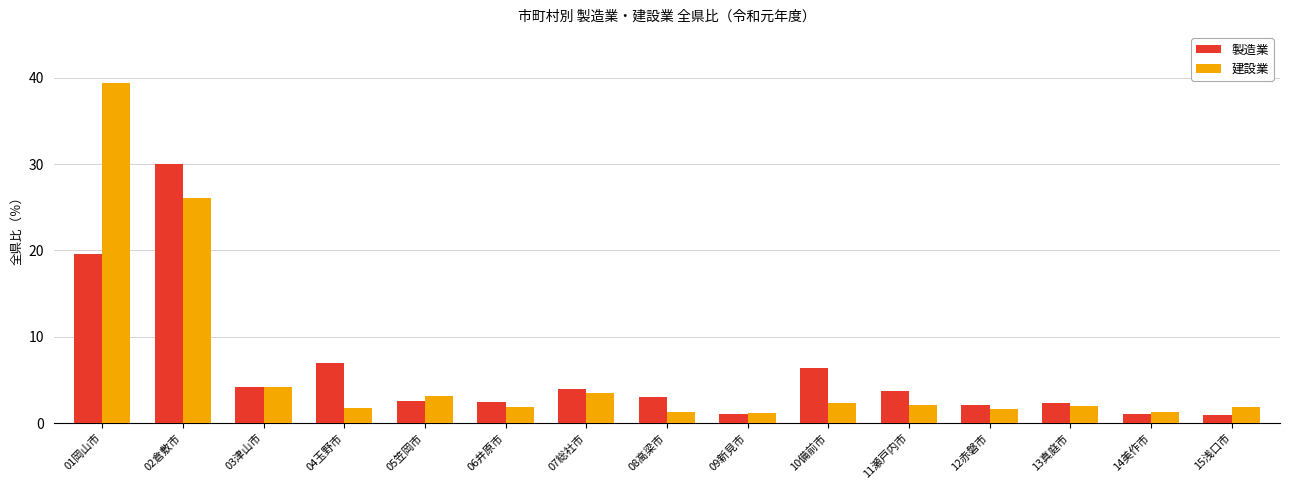

What is the difference between the second highest and second lowest values in the 製造業 series?

18.5